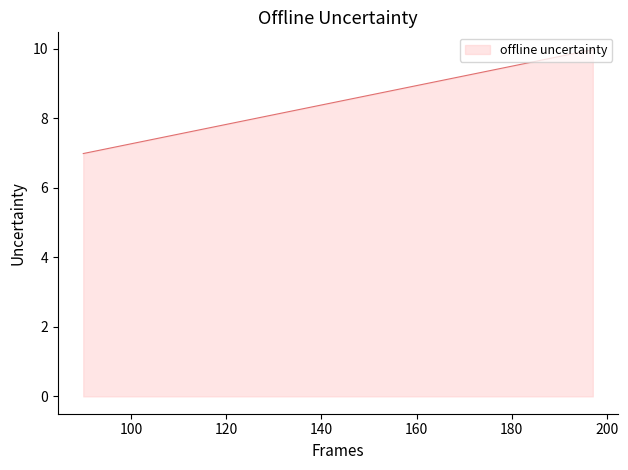

Rank the categories by value from highest to lowest.

197, 90